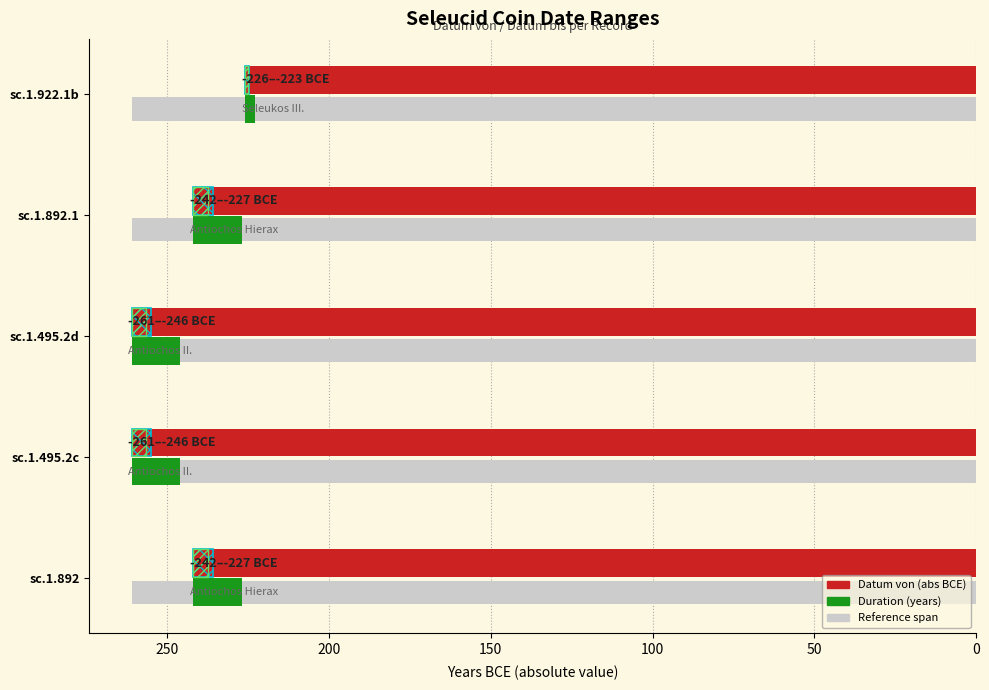

The value of Duration (years) at sc.1.495.2c is 15. True or false?

True